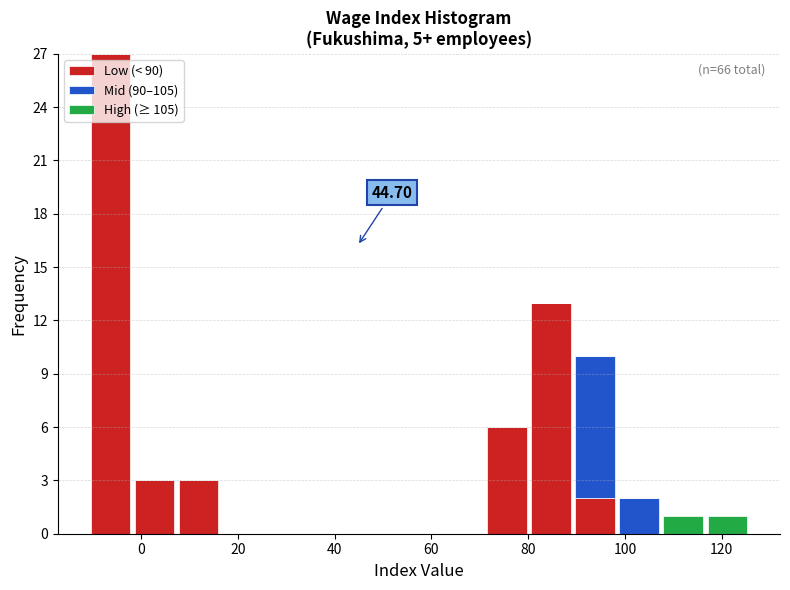

Which range on the x-axis has the tallest stacked bar (by total height)?

-10 to -2